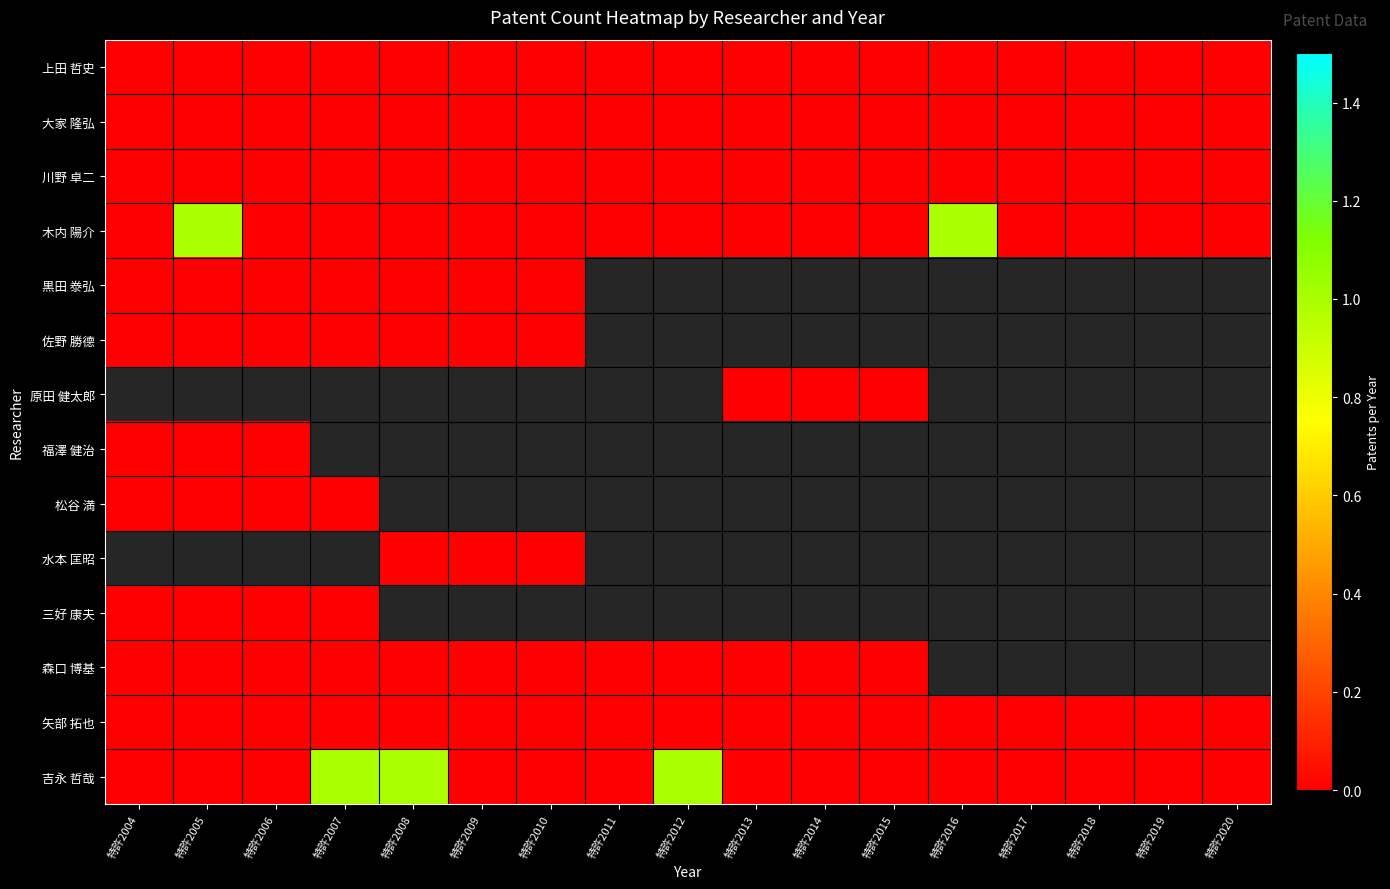

Which series has the largest range (max minus min)?

木内 陽介